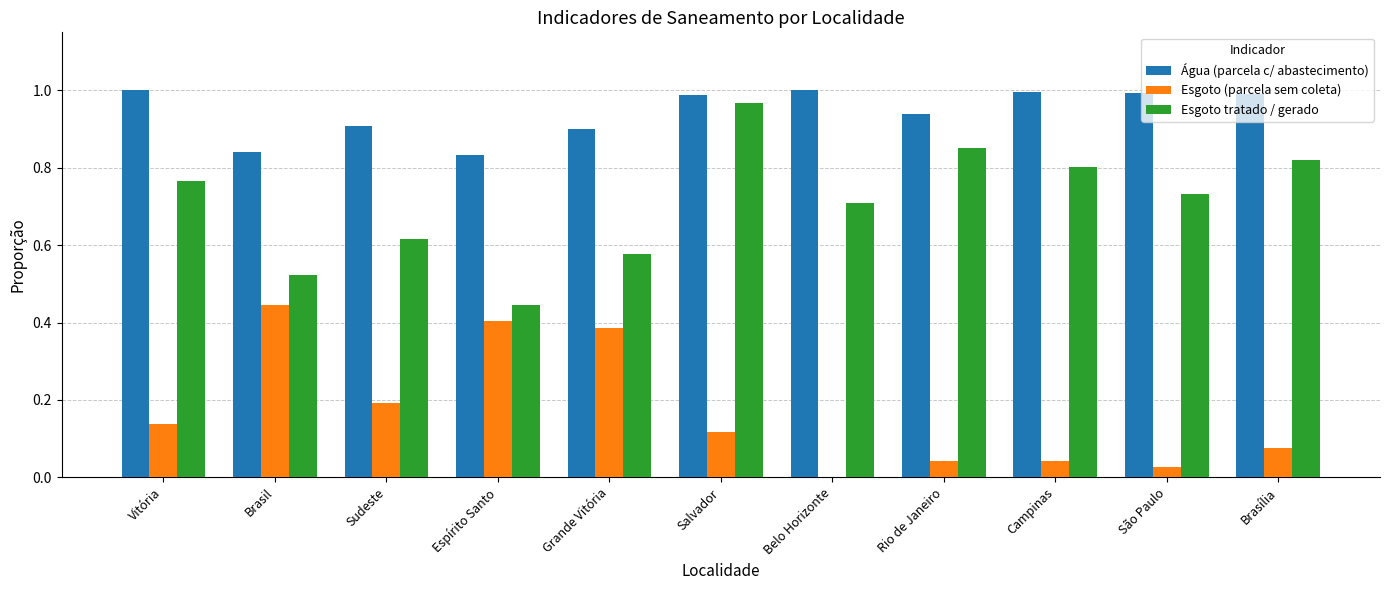

What is the sum of all Água (parcela c/ abastecimento) values?

10.4